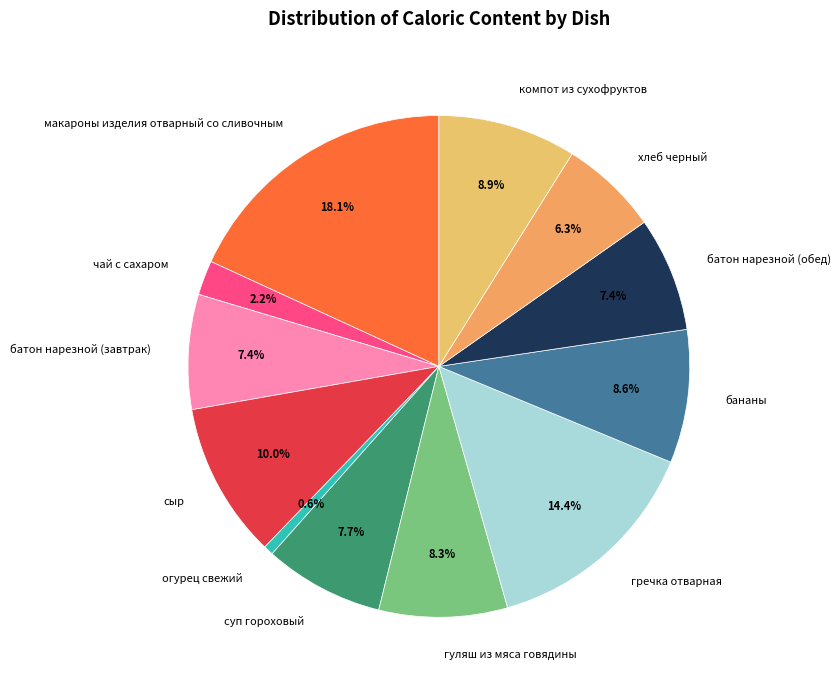

Combined, what portion of the pie is батон нарезной (обед) and батон нарезной (завтрак)?

14.8%